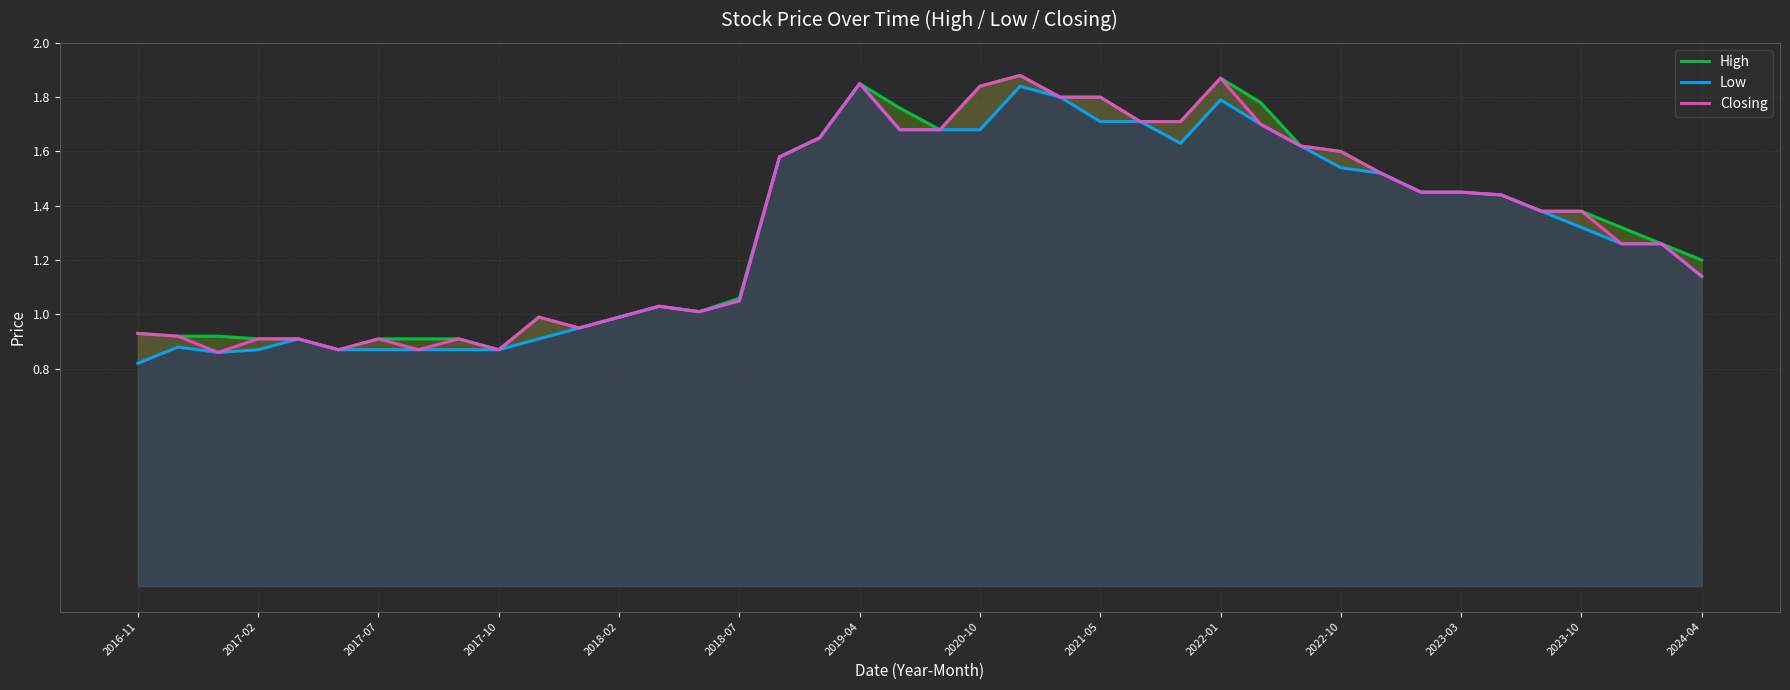

True or false: Low and High cross at least once.

False